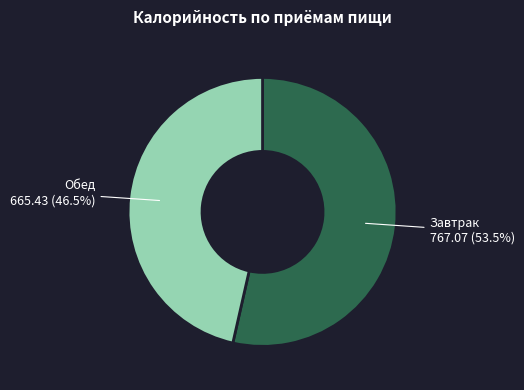

To the nearest percent, what is the difference between the Обед and Завтрак slice percentages?

7%